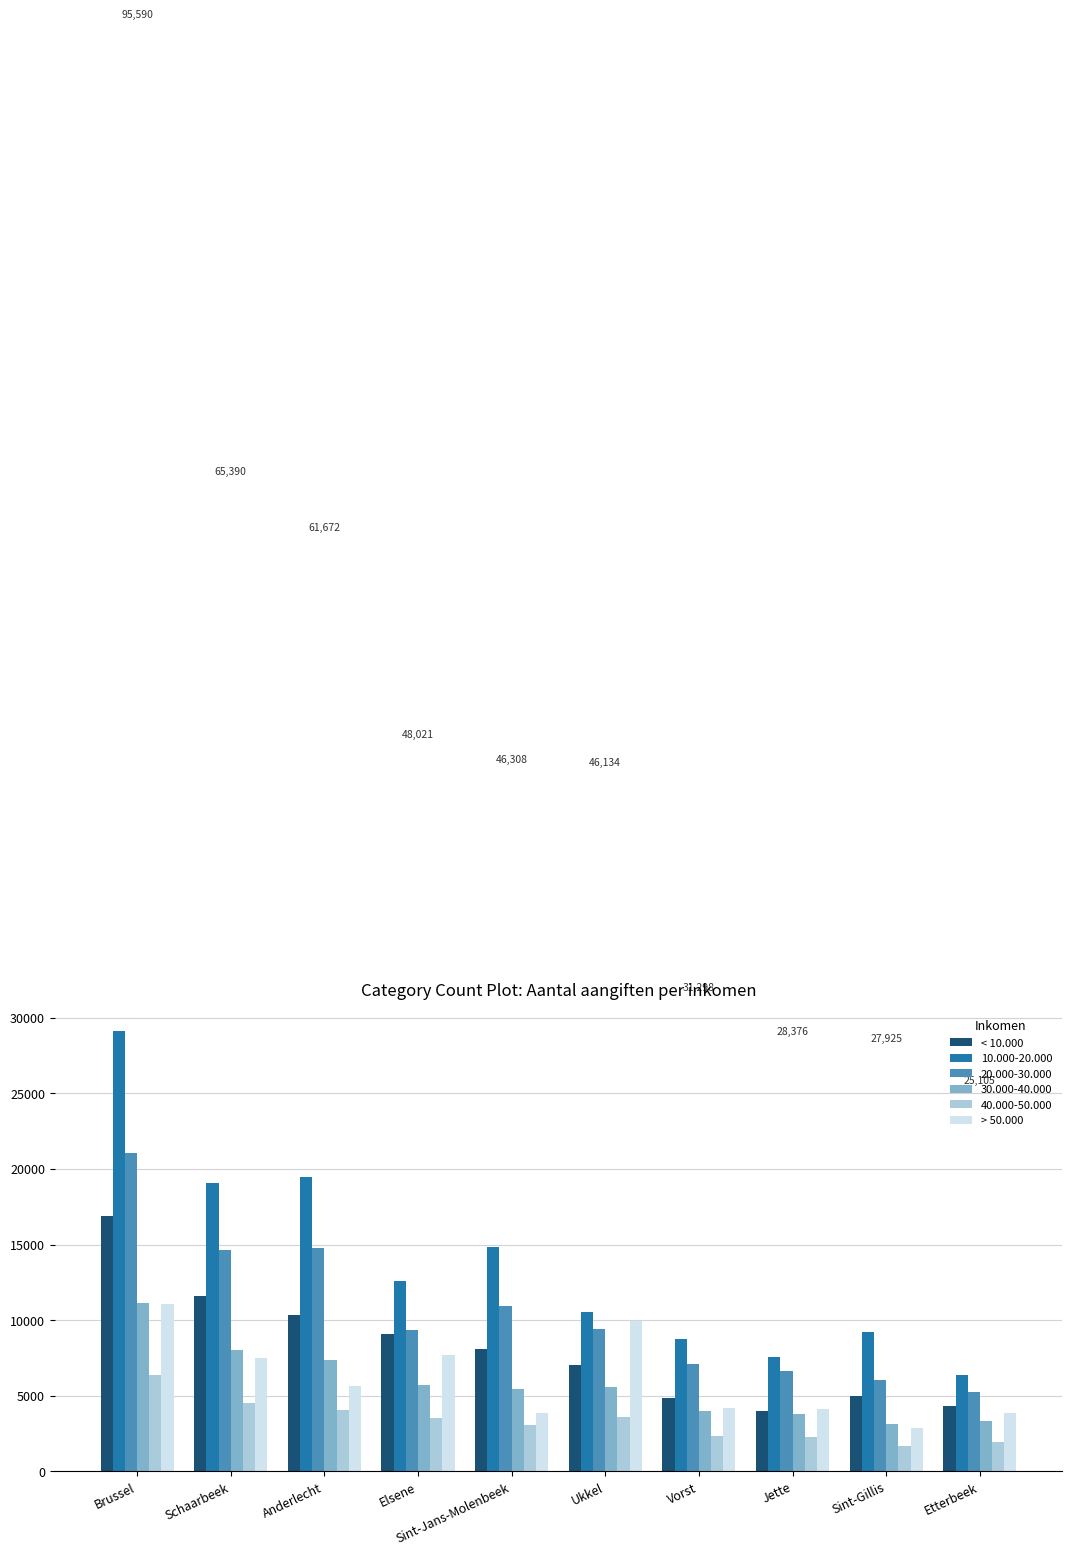

Is it true that > 50.000 equals 5657 at Anderlecht?

True